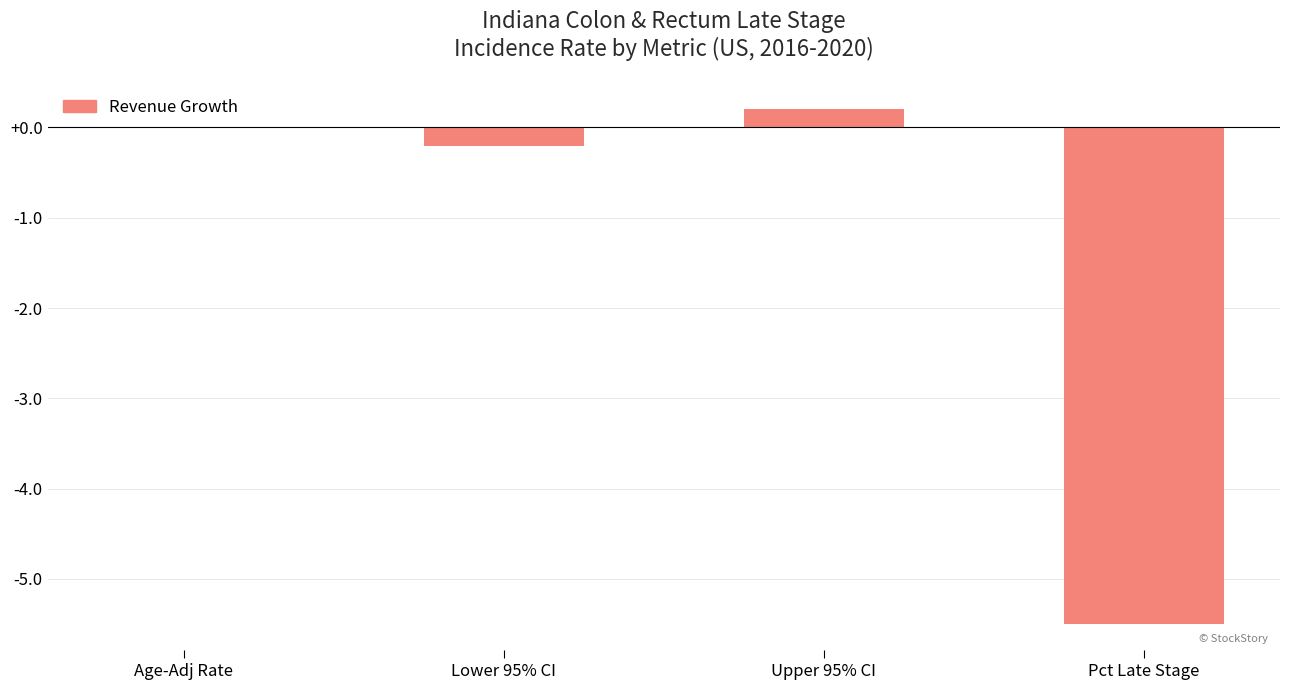

Between Pct Late Stage and Age-Adj Rate, which is larger?

Age-Adj Rate